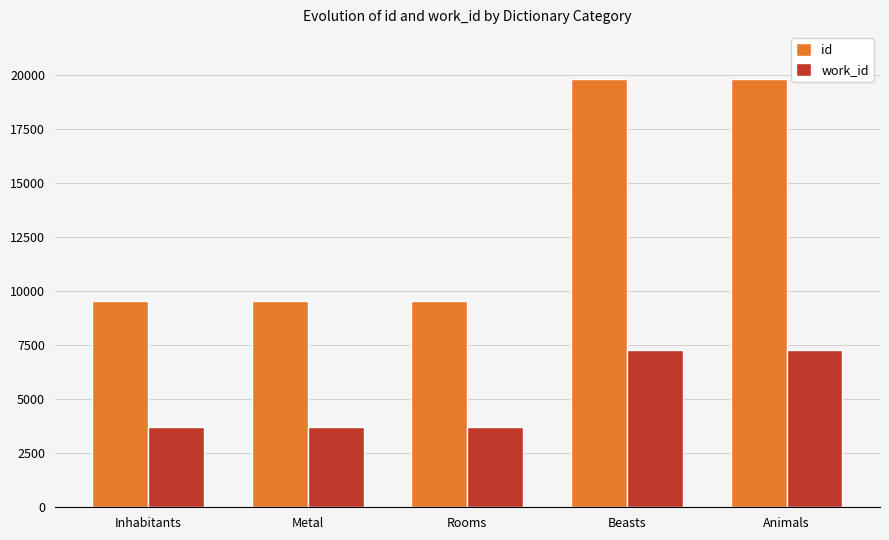

Read the id value at Rooms.

9572